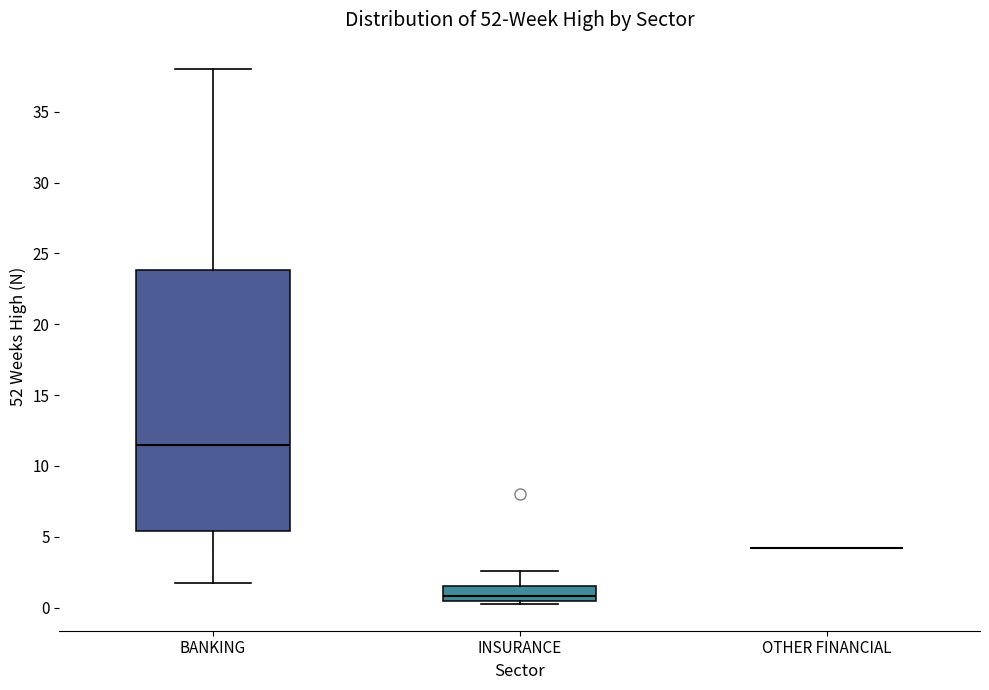

Where does the upper whisker of the box for INSURANCE end on the y-axis? The values are not printed on the chart, so give them approximately, as read against the axis.

2.5